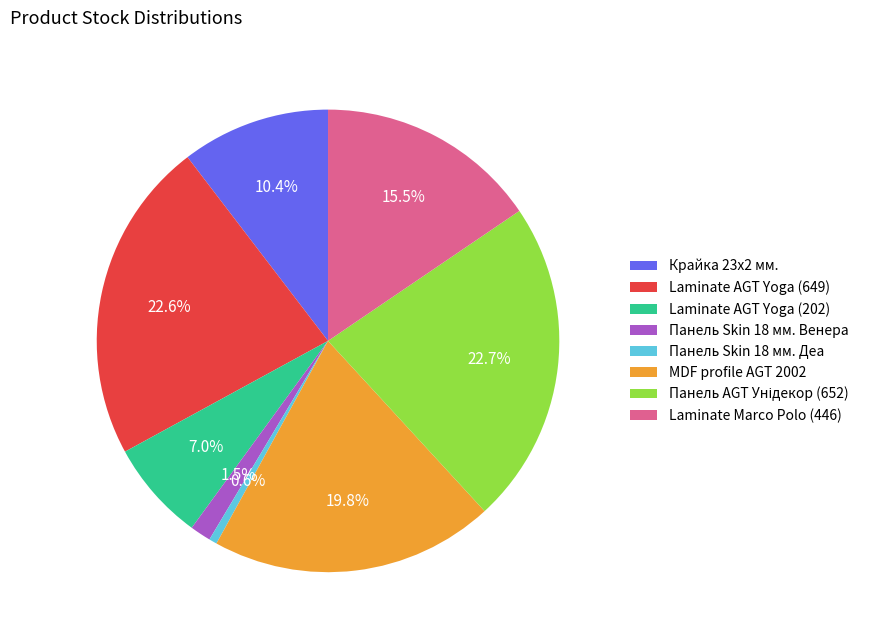

Combined, do Панель Skin 18 мм. Венера and Laminate Marco Polo (446) account for over 50%?

No